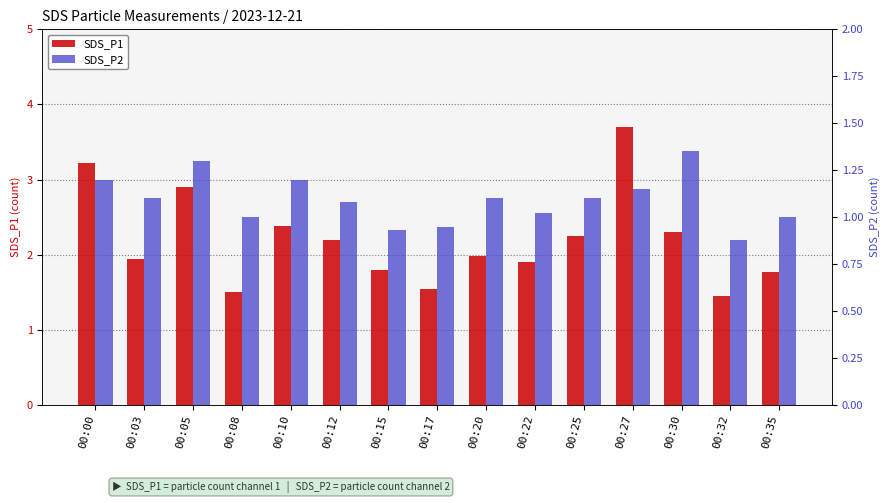

How many data points in SDS_P2 are above 1?

10